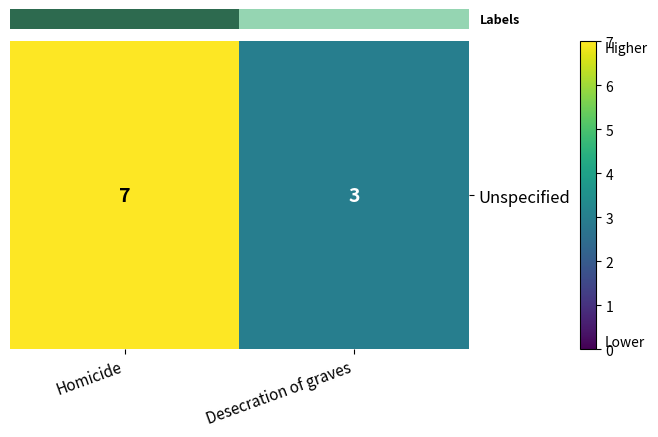

What is the maximum value shown in the chart?

7